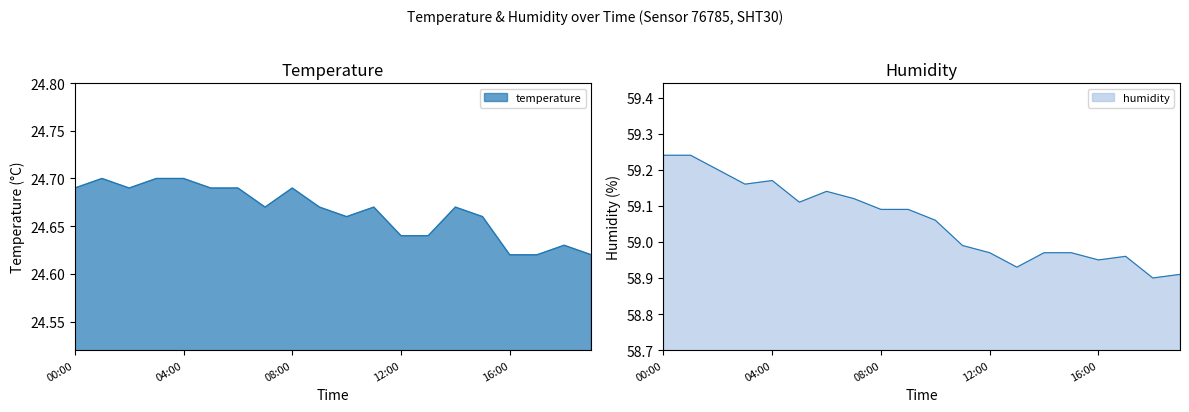

What position from the right is 07:00?

13